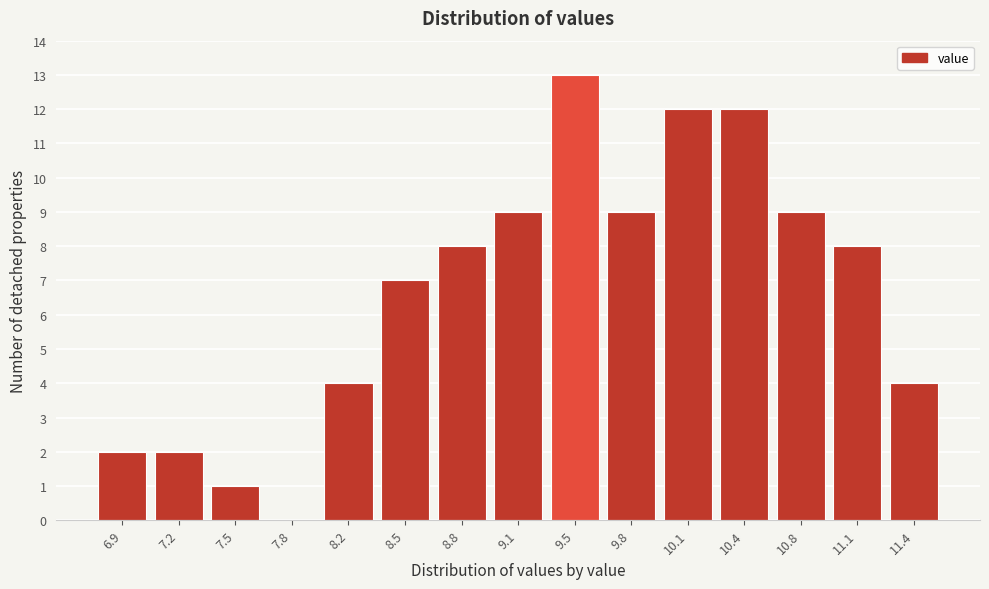

Reading right to left, what are all the values shown in this chart?

11.4=4	11.1=8	10.8=9	10.4=12	10.1=12	9.8=9	9.5=13	9.1=9	8.8=8	8.5=7	8.2=4	7.8=0	7.5=1	7.2=2	6.9=2